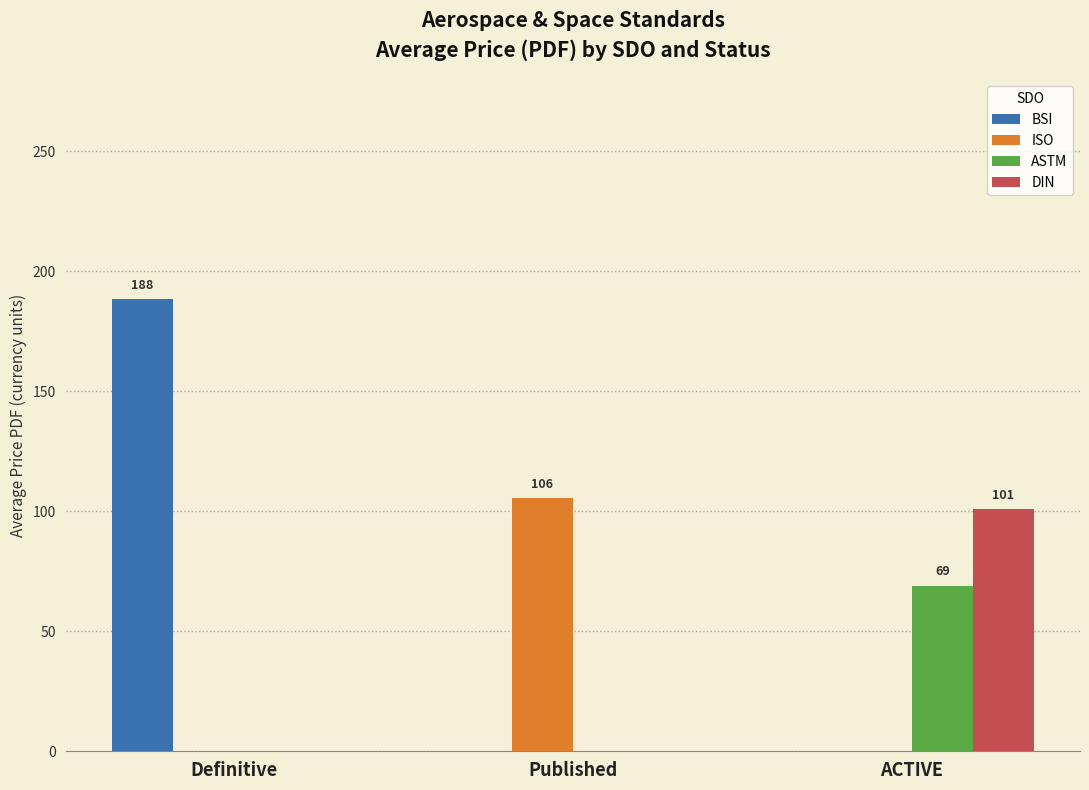

Read the ISO value at Published.

105.5